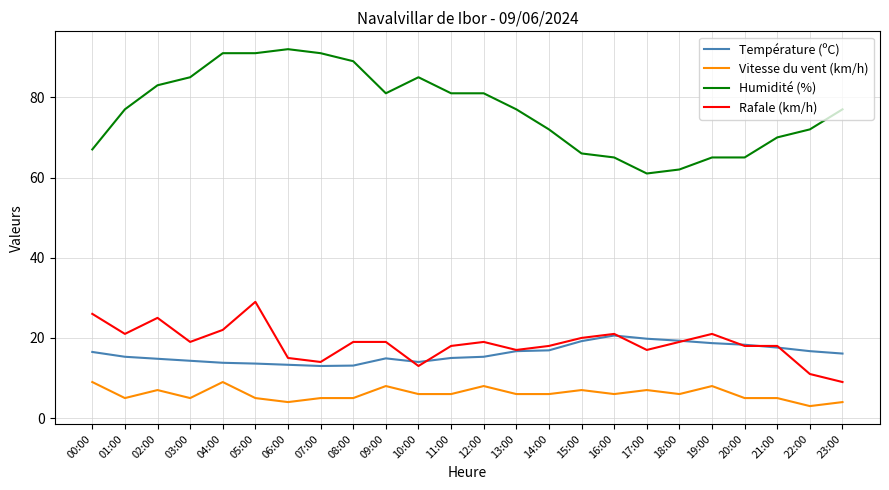

What is the approximate value of Rafale (km/h) at 16:00?

21.0